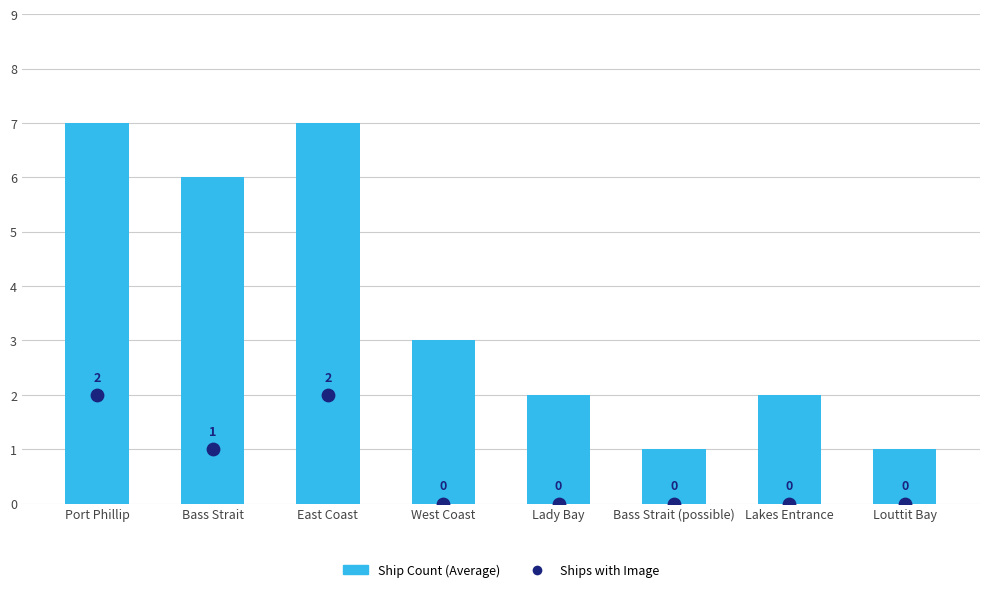

At which category is the sum across all series the highest?

Port Phillip